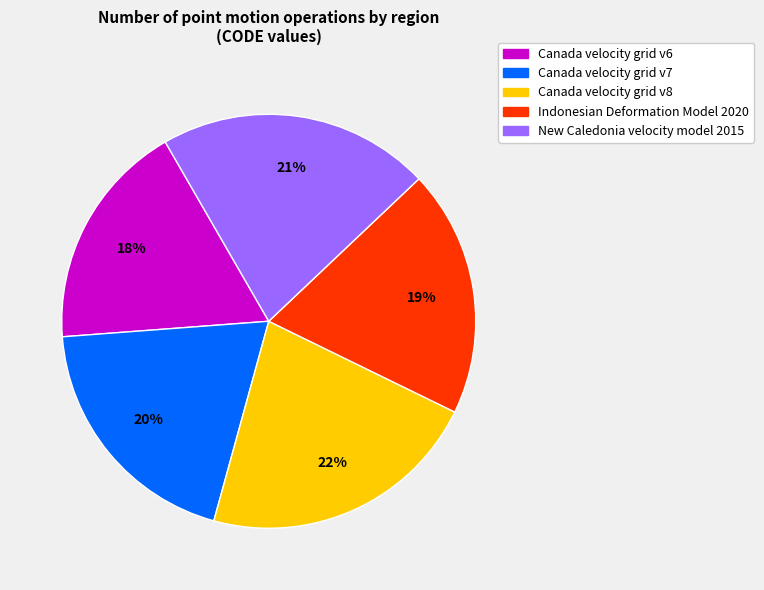

How many slices are in this pie chart?

5